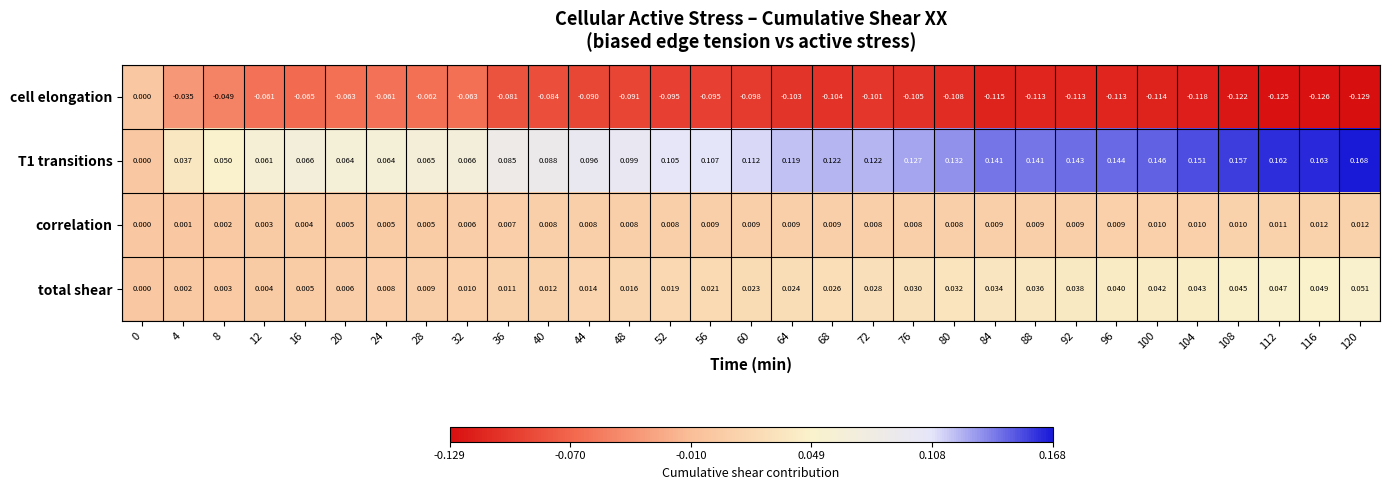

How many distinct data groups are displayed?

4